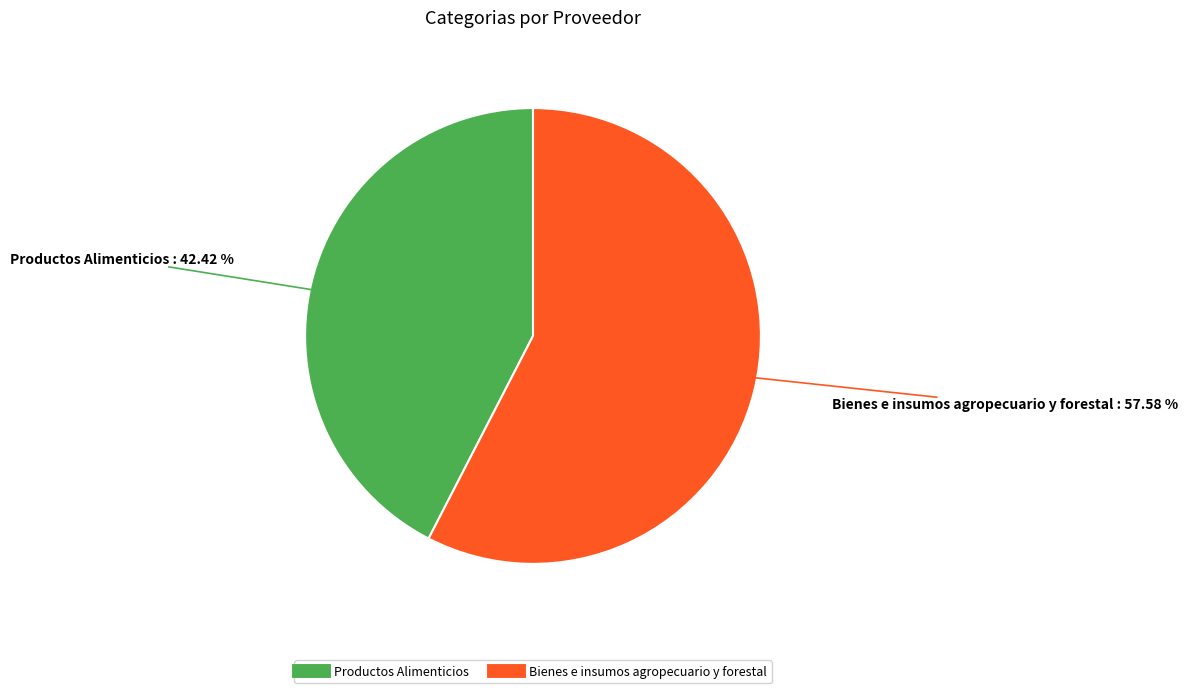

How much of the chart is everything except Productos Alimenticios?

57.6%